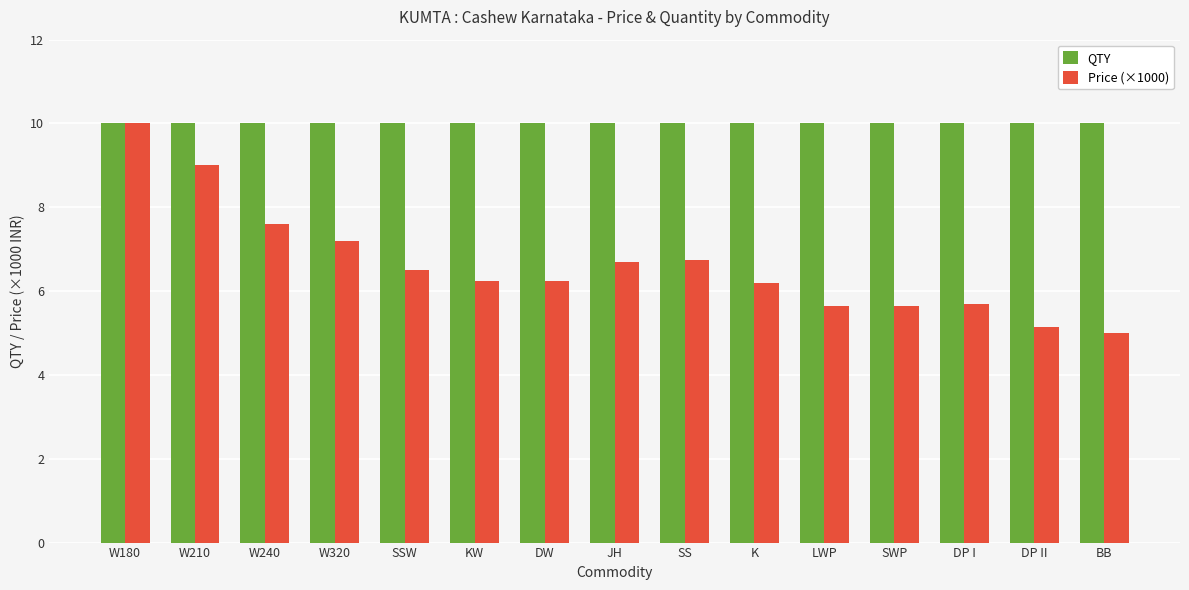

How many groups of bars are there?

15